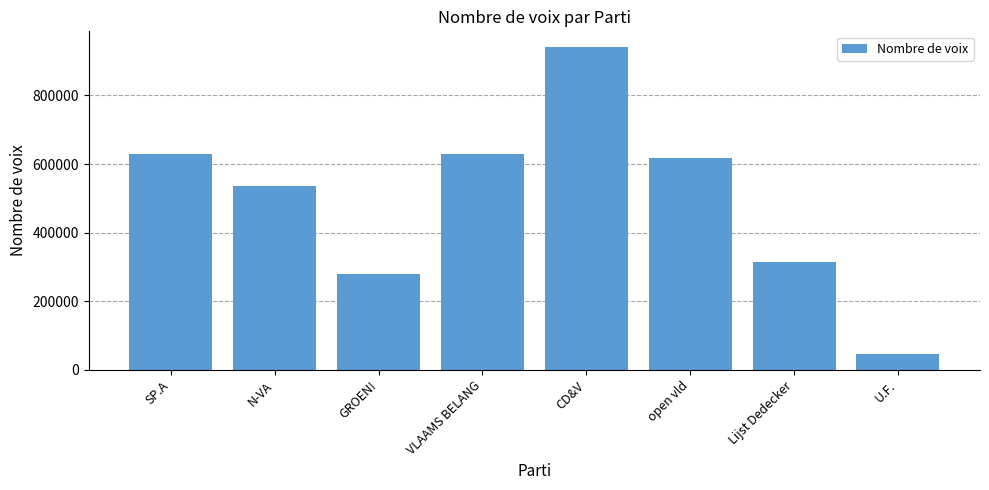

Which has a higher value, U.F. or SP.A?

SP.A